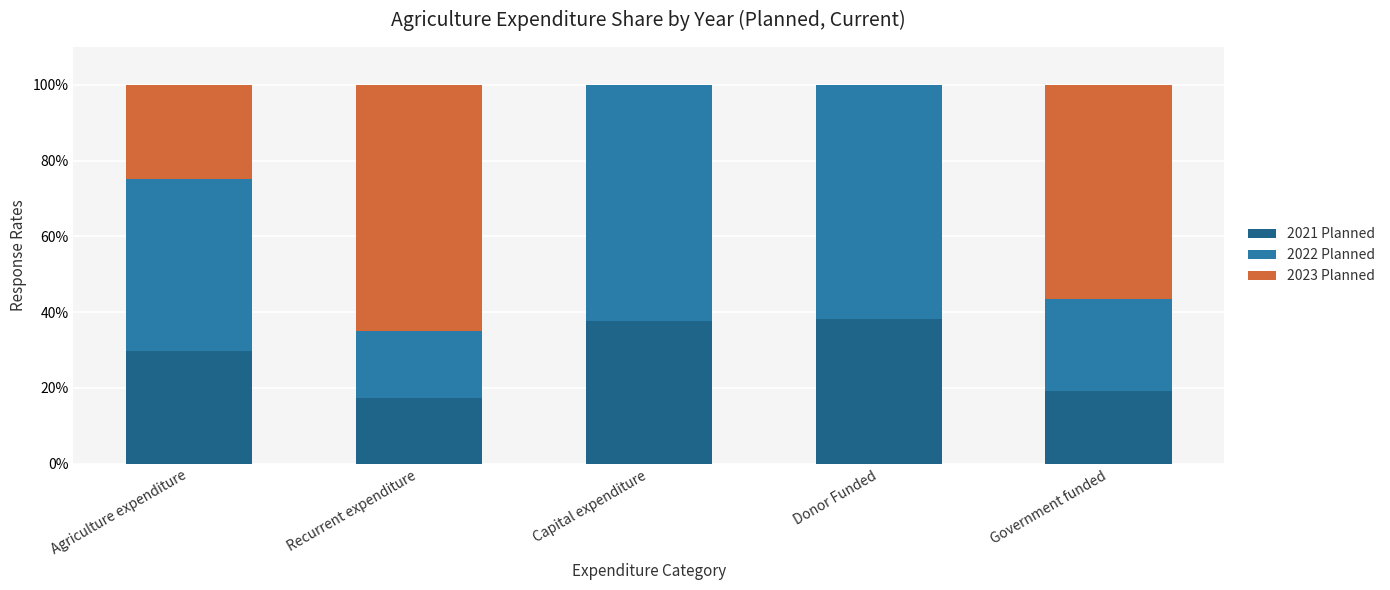

What is the total value across all series at Government funded?

100.0